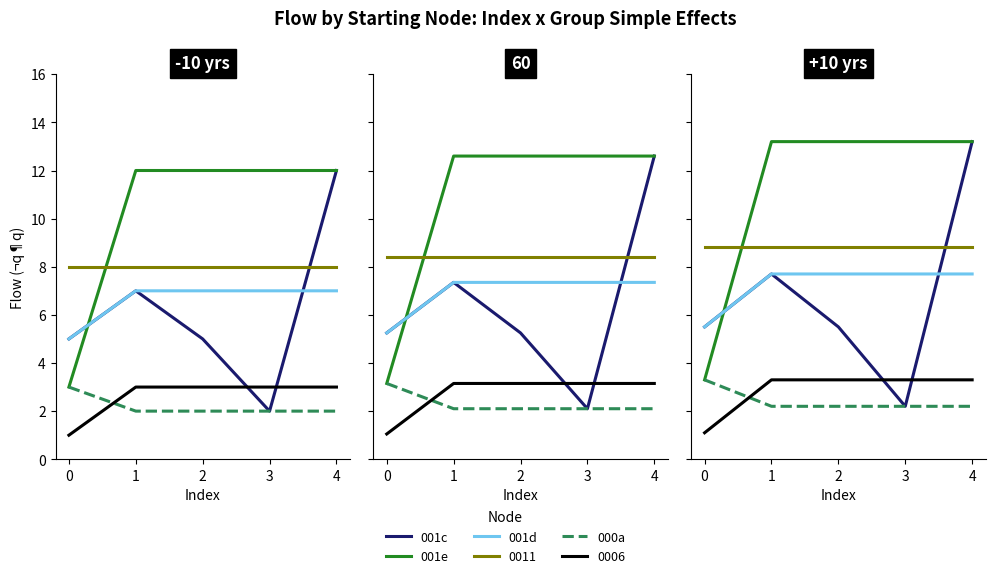

What is the minimum value for 001e?

3.3